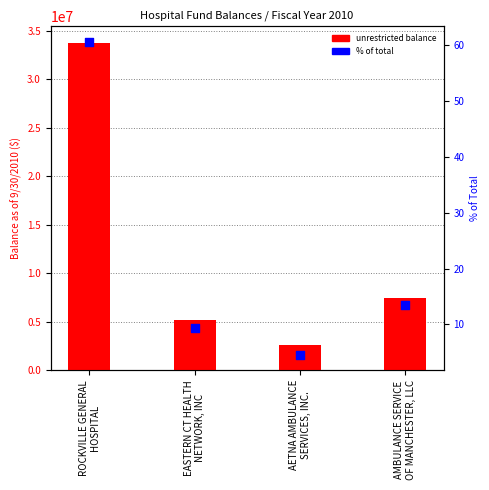

At how many categories does at least one series exceed 10789775?

1